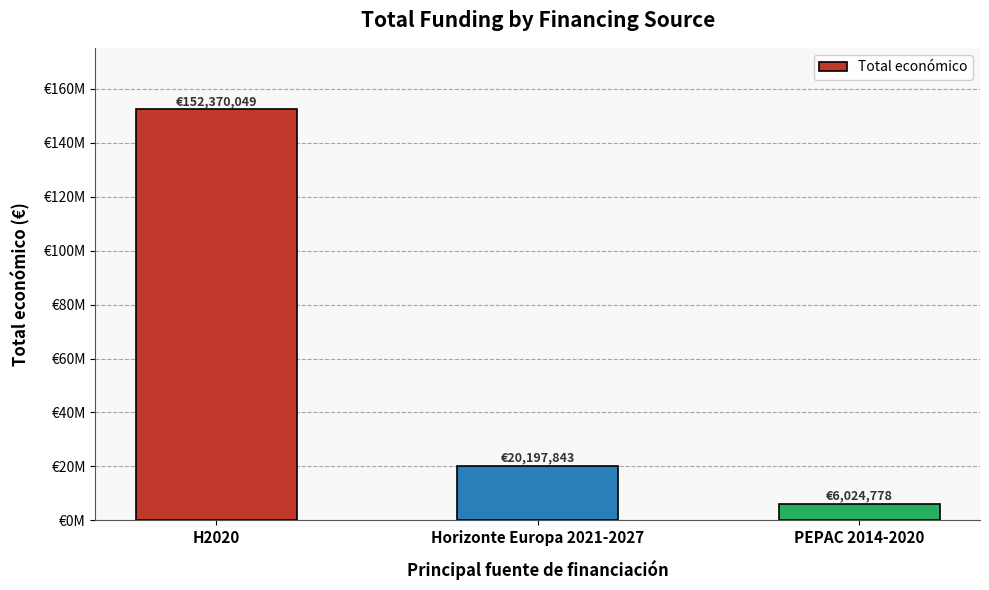

What is the greatest value displayed?

152370049